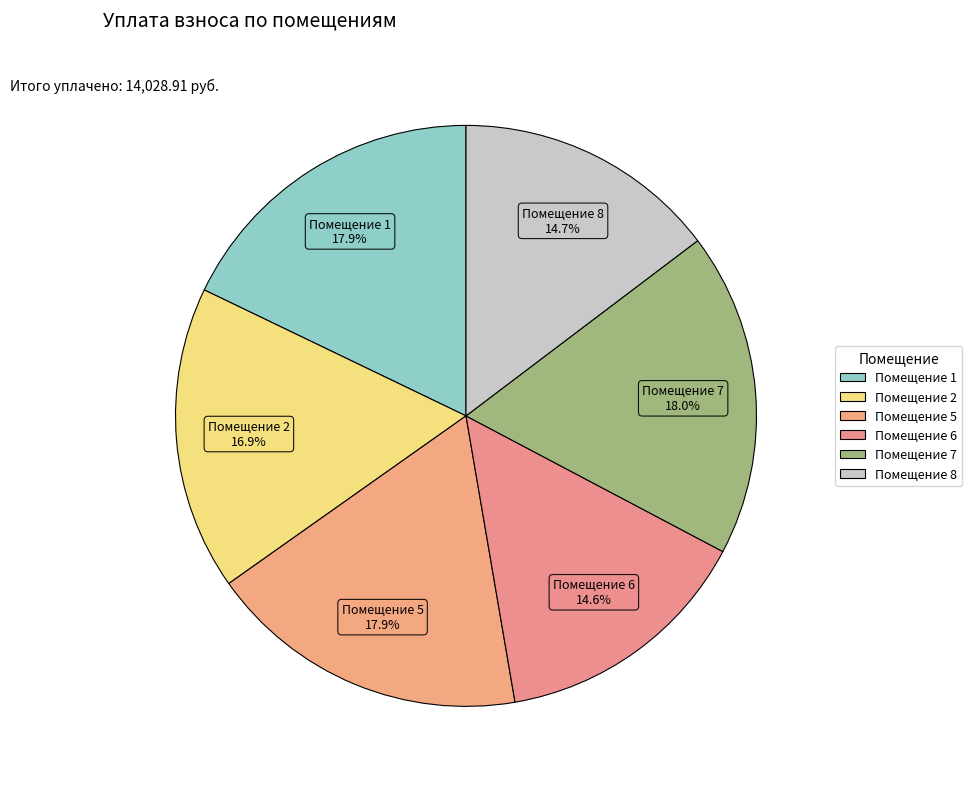

How many segments does this pie chart have?

6